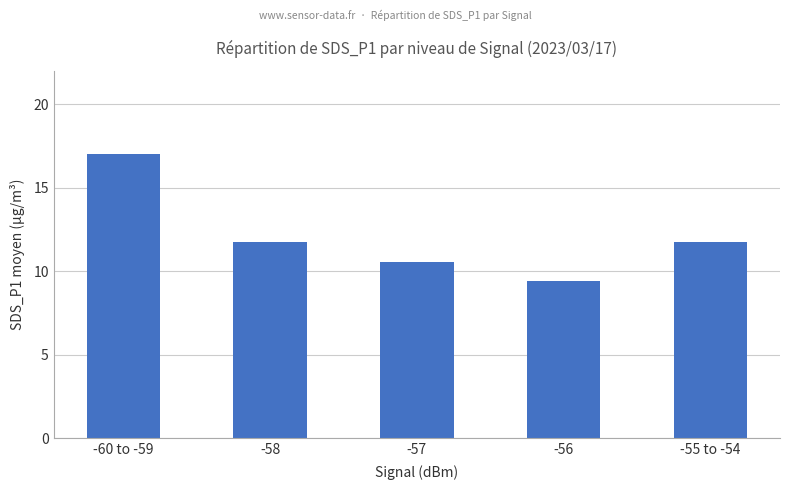

At which category does the chart reach its minimum across all series?

-56